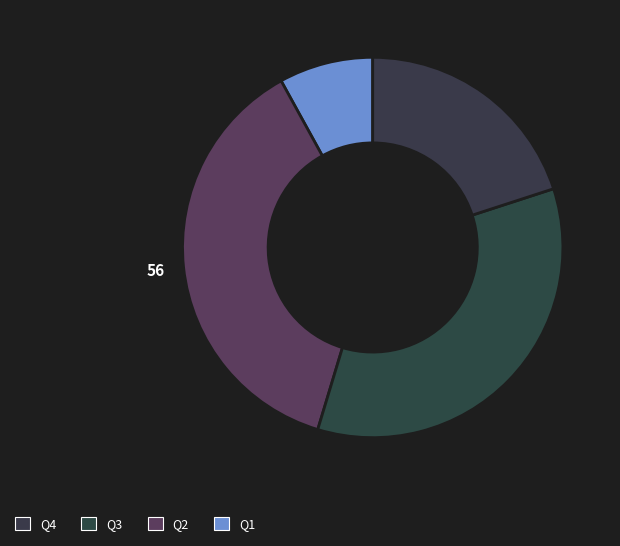

Which category has the biggest portion of the pie?

Q2